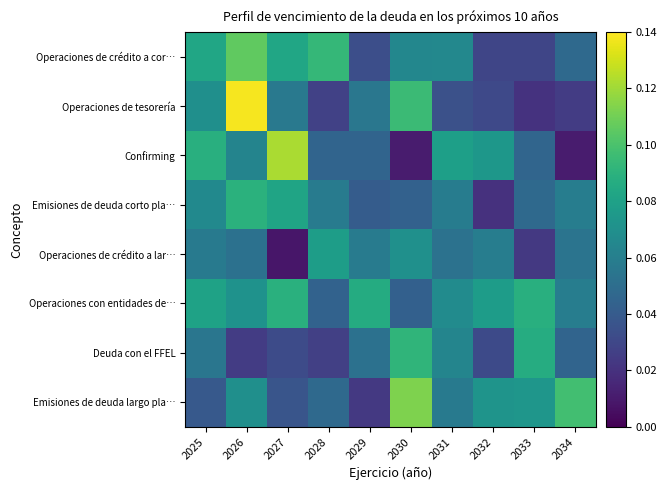

Reading left to right, list all the values displayed in this chart.

Operaciones de crédito a cor…: 2025=0.1	2026=0.1	2027=0.1	2028=0.1	2029=0.0	2030=0.1	2031=0.1	2032=0.0	2033=0.0	2034=0.0
Operaciones de tesorería: 2025=0.1	2026=0.1	2027=0.1	2028=0.0	2029=0.1	2030=0.1	2031=0.0	2032=0.0	2033=0.0	2034=0.0
Confirming: 2025=0.1	2026=0.1	2027=0.1	2028=0.0	2029=0.0	2030=0.0	2031=0.1	2032=0.1	2033=0.0	2034=0.0
Emisiones de deuda corto pla…: 2025=0.1	2026=0.1	2027=0.1	2028=0.1	2029=0.0	2030=0.0	2031=0.1	2032=0.0	2033=0.0	2034=0.1
Operaciones de crédito a lar…: 2025=0.1	2026=0.1	2027=0.0	2028=0.1	2029=0.1	2030=0.1	2031=0.1	2032=0.1	2033=0.0	2034=0.1
Operaciones con entidades de…: 2025=0.1	2026=0.1	2027=0.1	2028=0.0	2029=0.1	2030=0.0	2031=0.1	2032=0.1	2033=0.1	2034=0.1
Deuda con el FFEL: 2025=0.1	2026=0.0	2027=0.0	2028=0.0	2029=0.1	2030=0.1	2031=0.1	2032=0.0	2033=0.1	2034=0.0
Emisiones de deuda largo pla…: 2025=0.0	2026=0.1	2027=0.0	2028=0.0	2029=0.0	2030=0.1	2031=0.1	2032=0.1	2033=0.1	2034=0.1